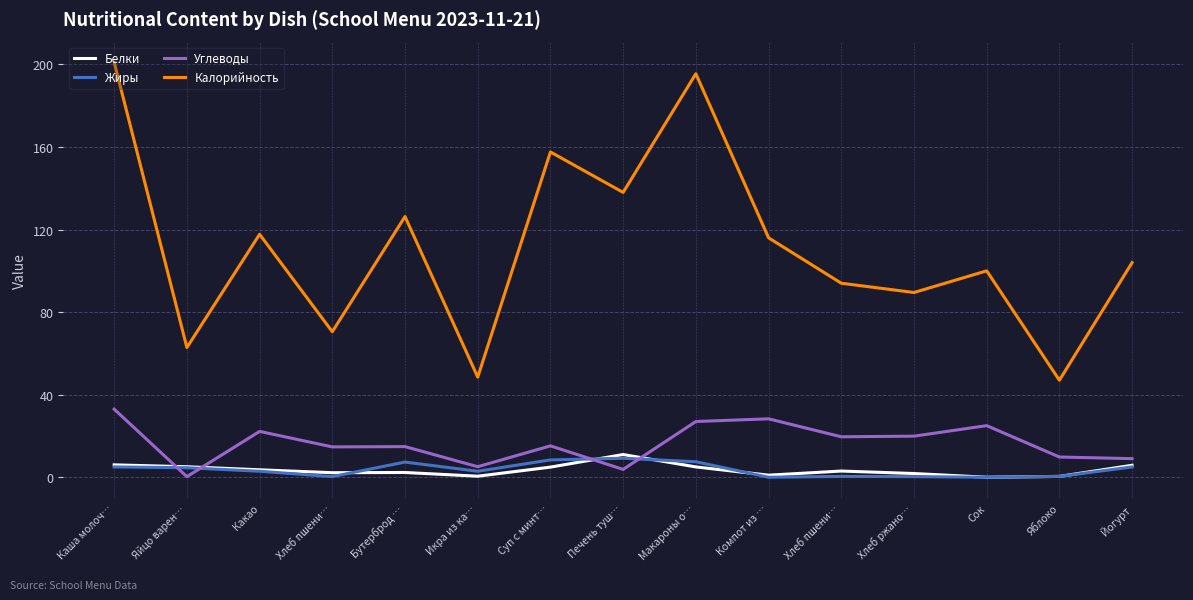

What are all the series names shown in the legend?

Белки, Жиры, Углеводы, Калорийность